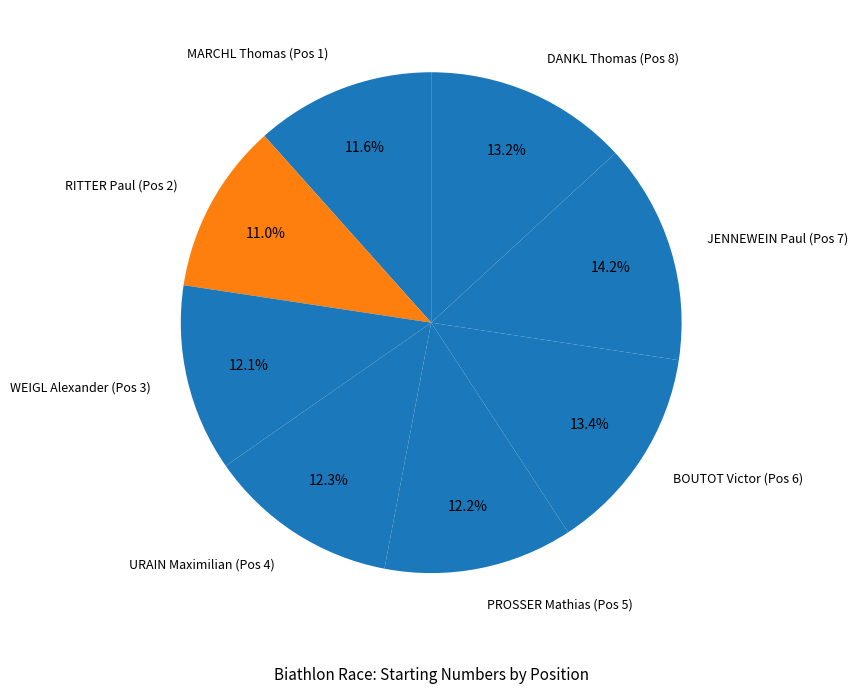

What percentage is the WEIGL Alexander (Pos 3) slice, to the nearest percent?

12%